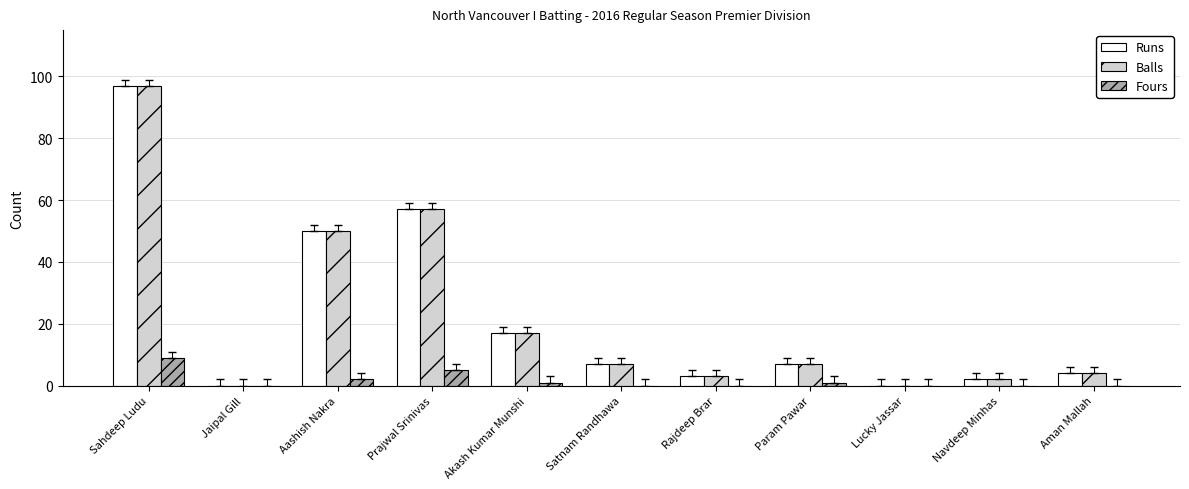

What is the maximum value shown in the chart?

97